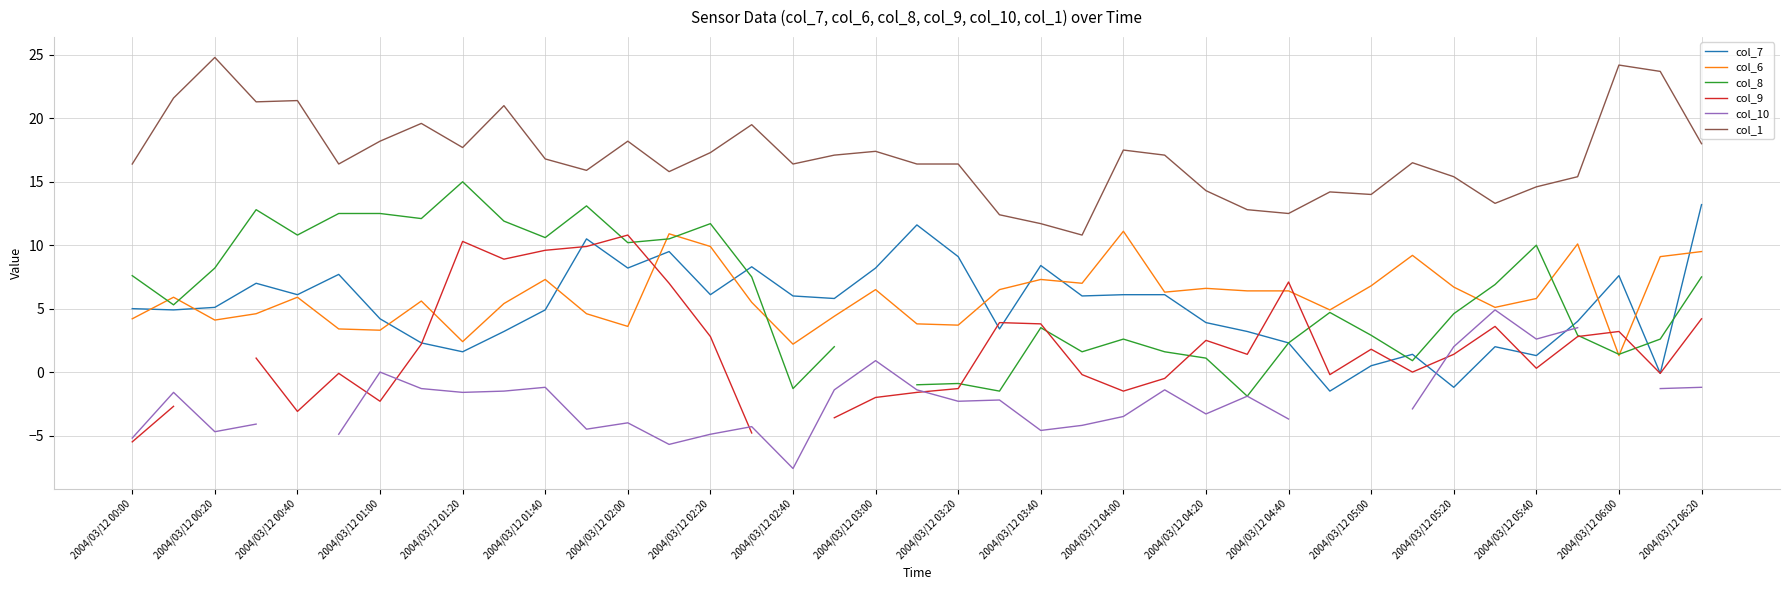

Which series has the largest range (max minus min)?

col_8